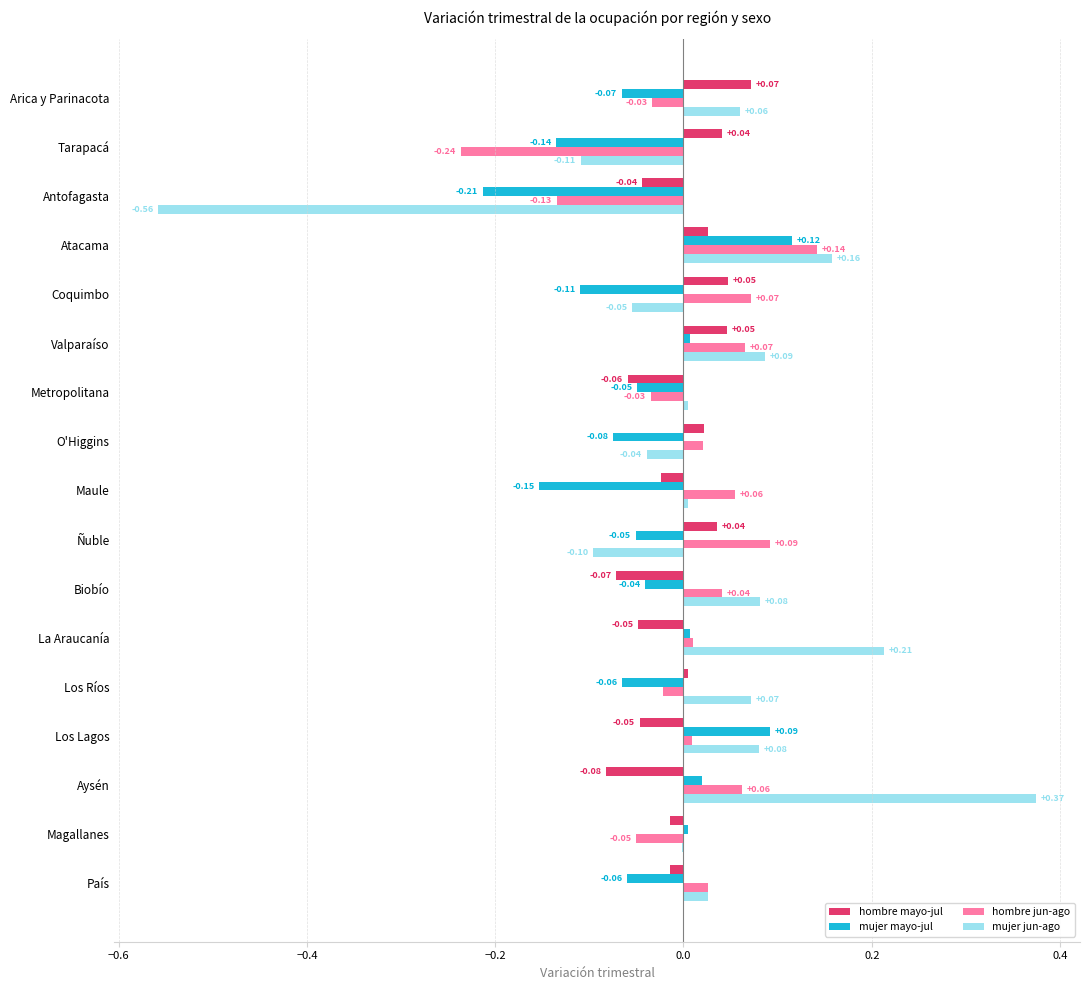

At which label does hombre mayo-jul reach its peak?

Arica y Parinacota